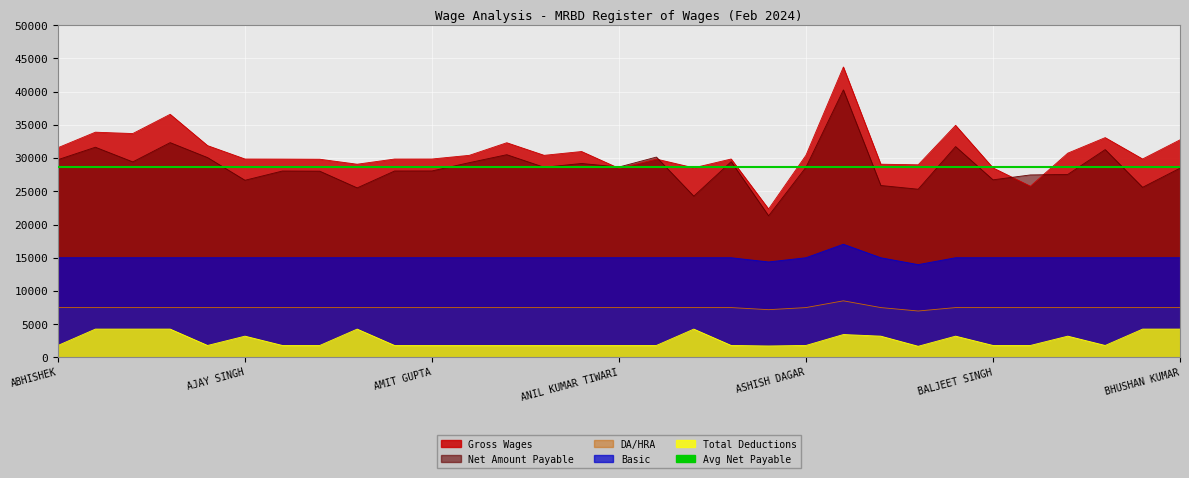

How many data points does each series have?

31